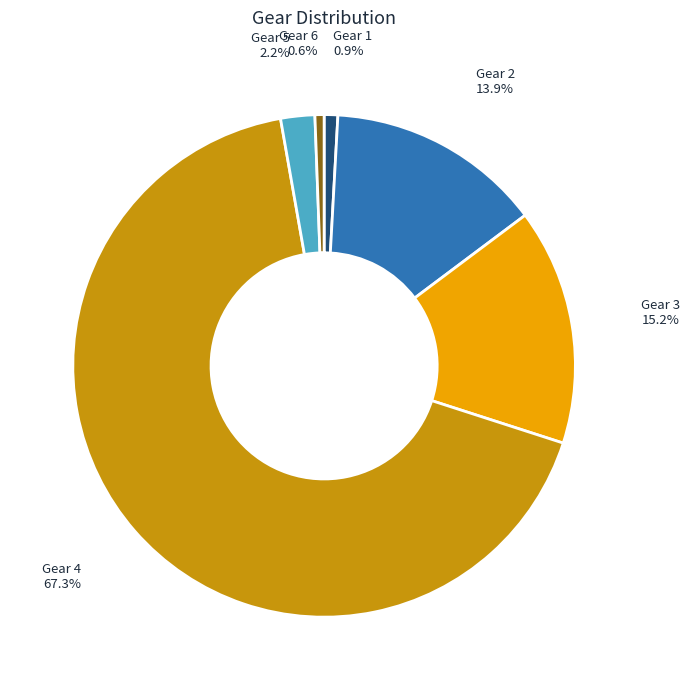

Count the number of slices in the pie.

6